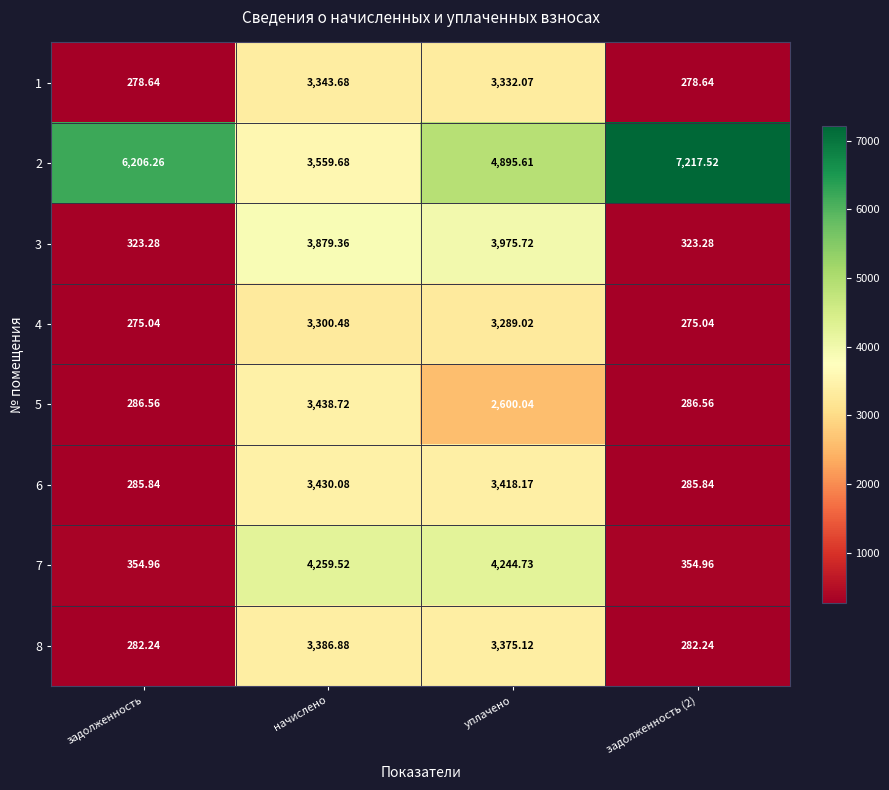

How many data points in 6 are above 3418?

2